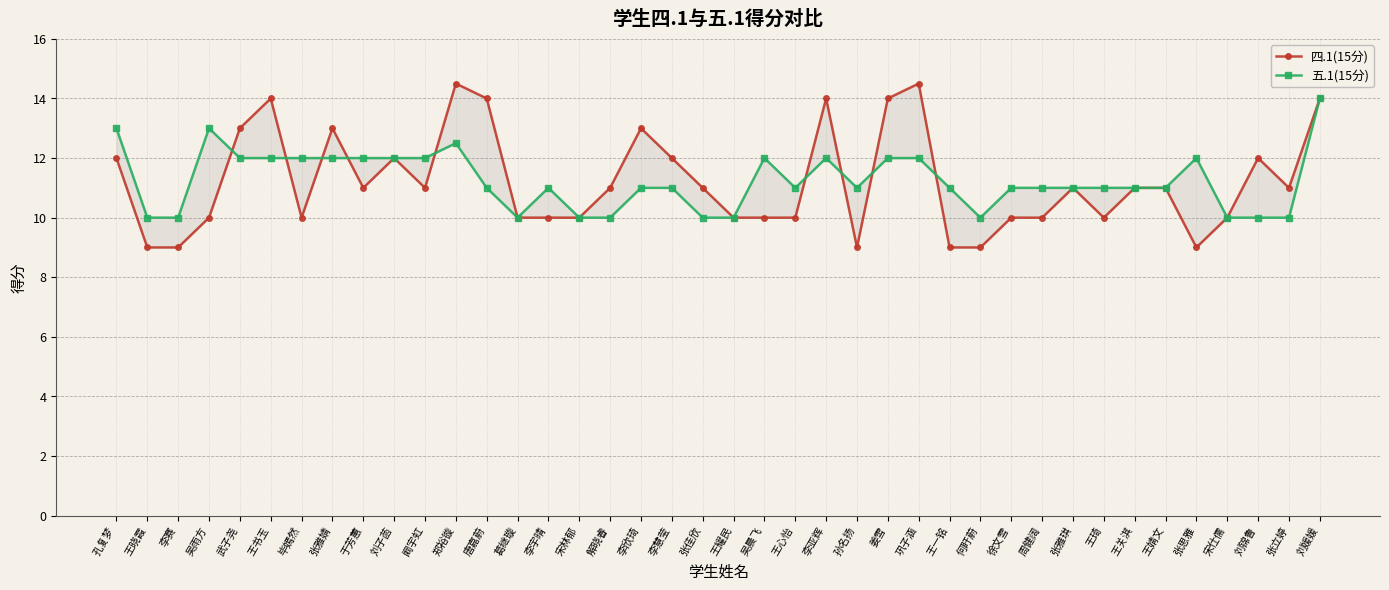

What is the difference between the 四.1(15分) values at 张立婷 and 宋林郁?

1.0